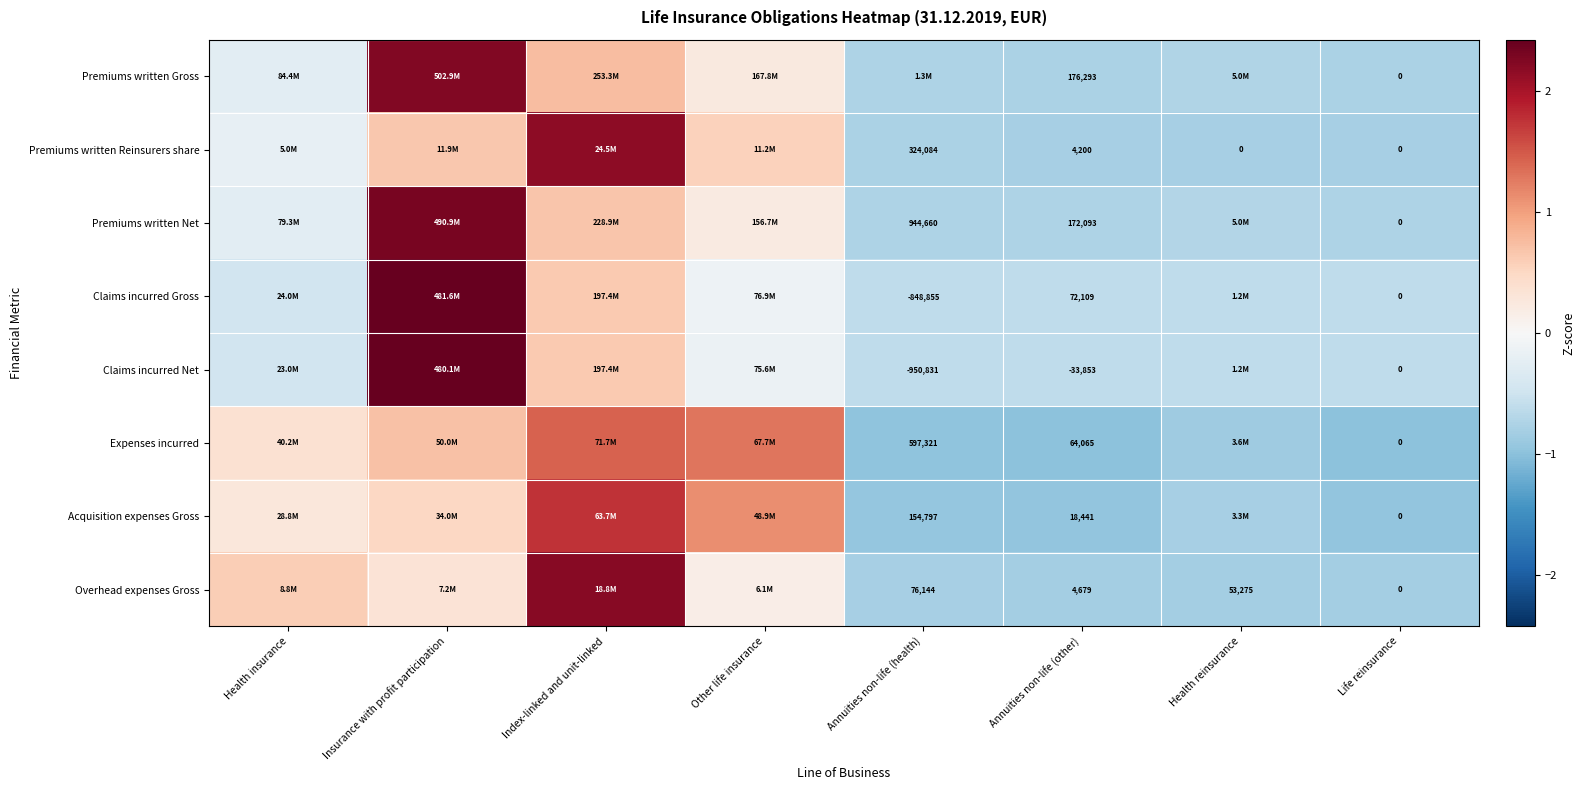

Rank the series at Annuities non-life (other) from highest to lowest value.

Premiums written Gross, Premiums written Net, Claims incurred Gross, Expenses incurred, Acquisition expenses Gross, Overhead expenses Gross, Premiums written Reinsurers share, Claims incurred Net